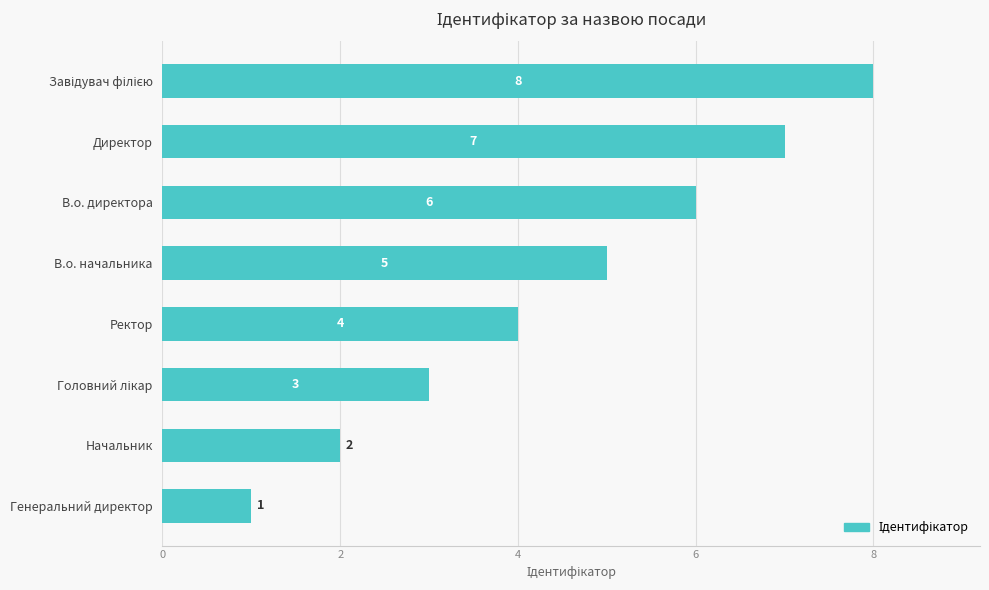

What is the difference between the second highest and minimum values?

6